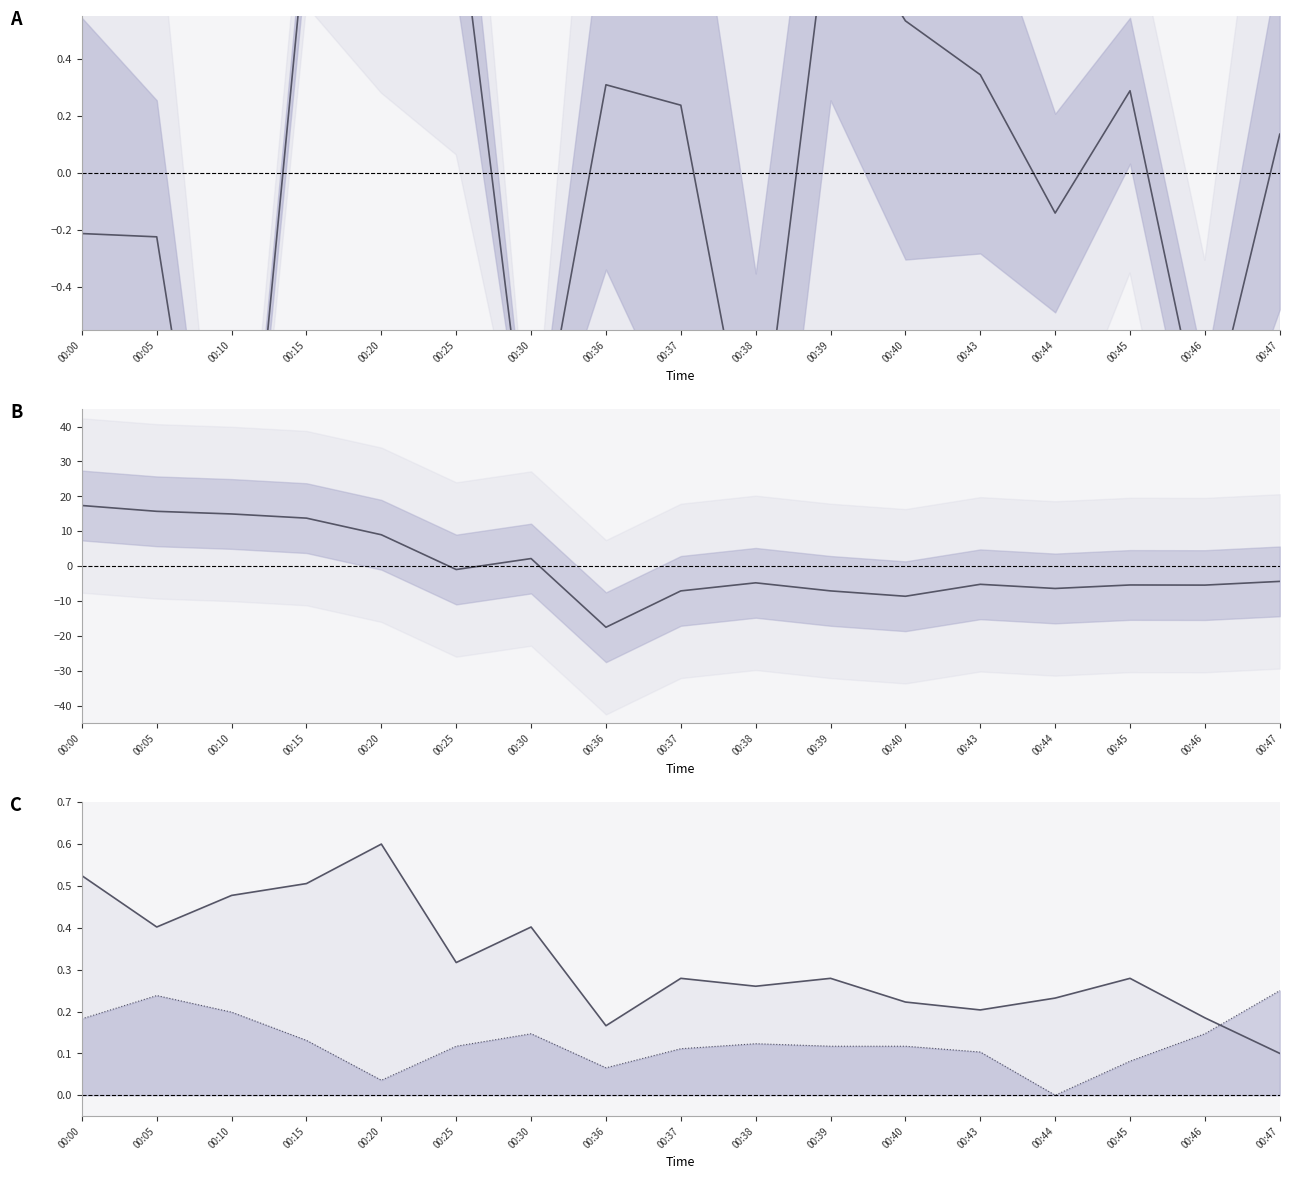

Where do BME280_temperature and SDS_P1 (norm) first cross each other?

00:10 and 00:15